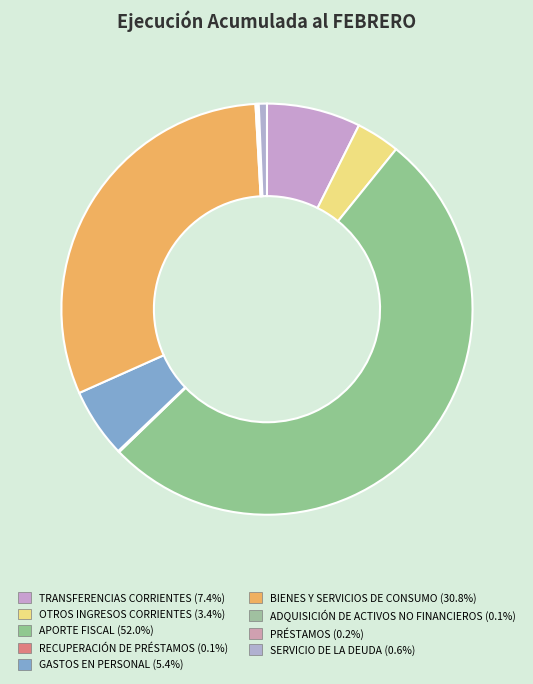

The GASTOS EN PERSONAL slice represents 1% of the pie. True or false?

False